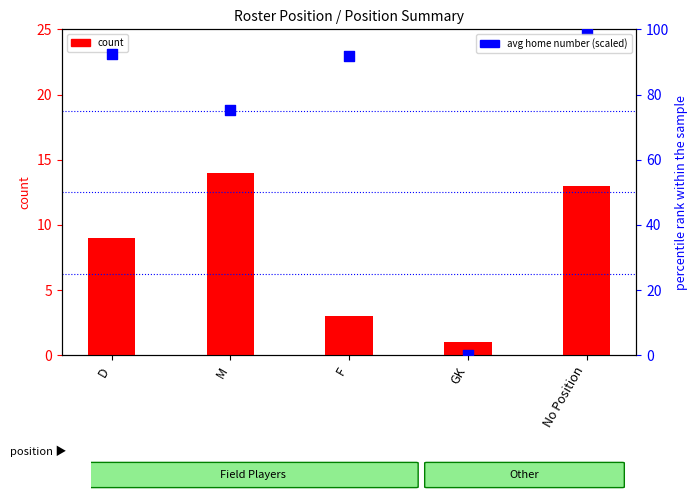

Which series contains the highest Y value?

avg home number (scaled 0–100)